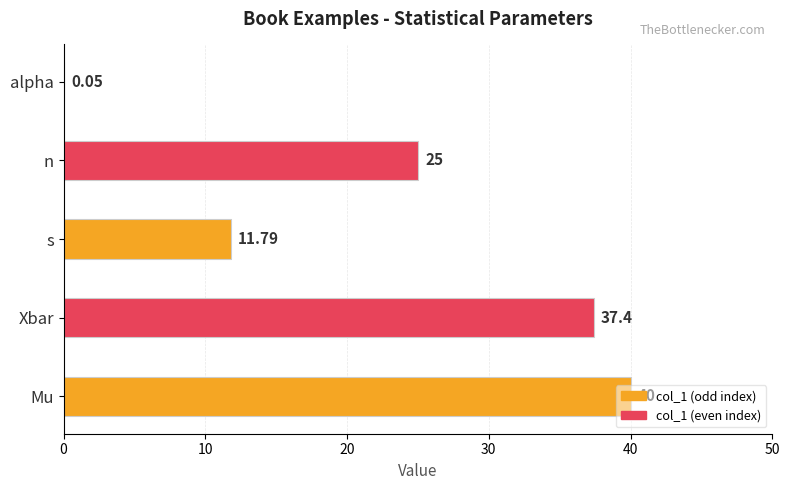

Between alpha and n, which is larger?

n